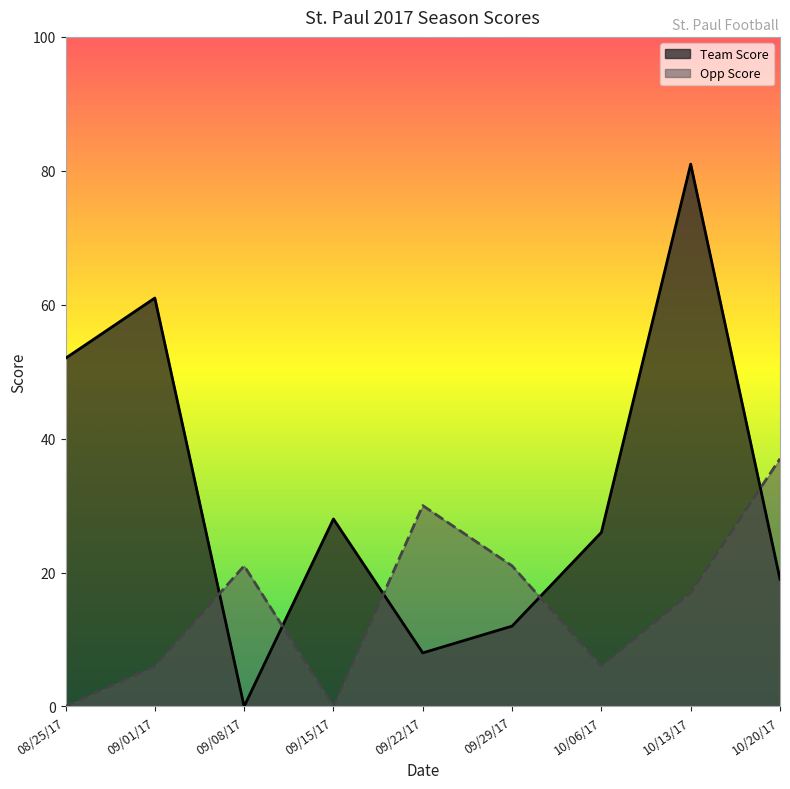

Reading left to right, transcribe all the data shown in this chart.

Team Score: 52	61	0	28	8	12	26	81	19
Opp Score: 0	6	21	0	30	21	6	17	37